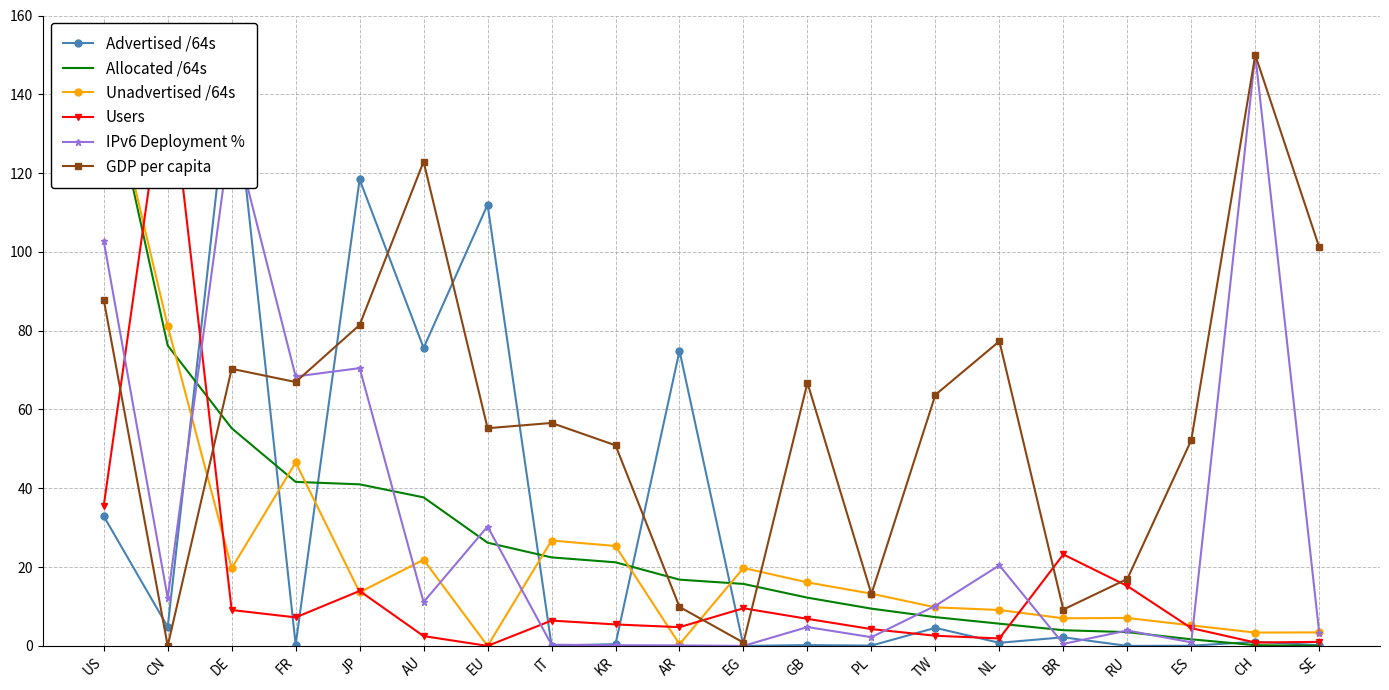

True or false: IPv6 Deployment % and Users intersect in this chart.

True